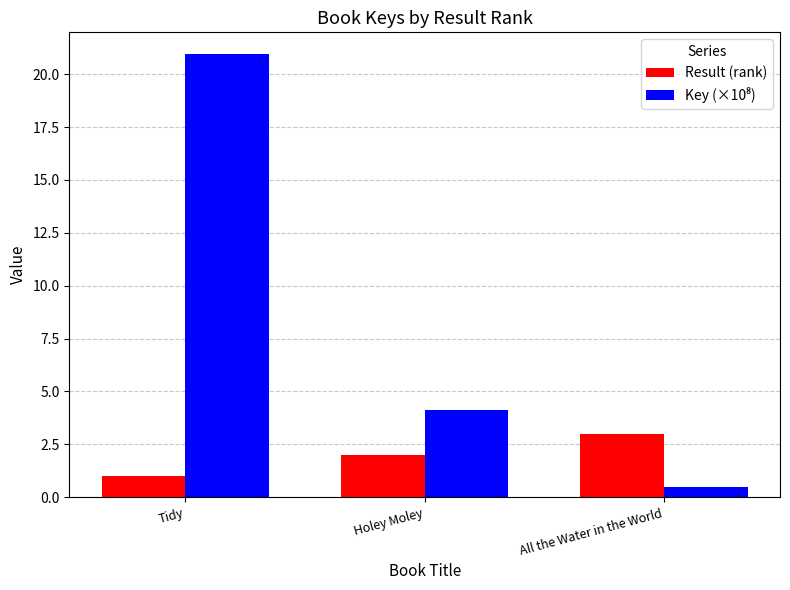

What is the difference between the second highest and minimum values in the Result (rank) series?

1.0